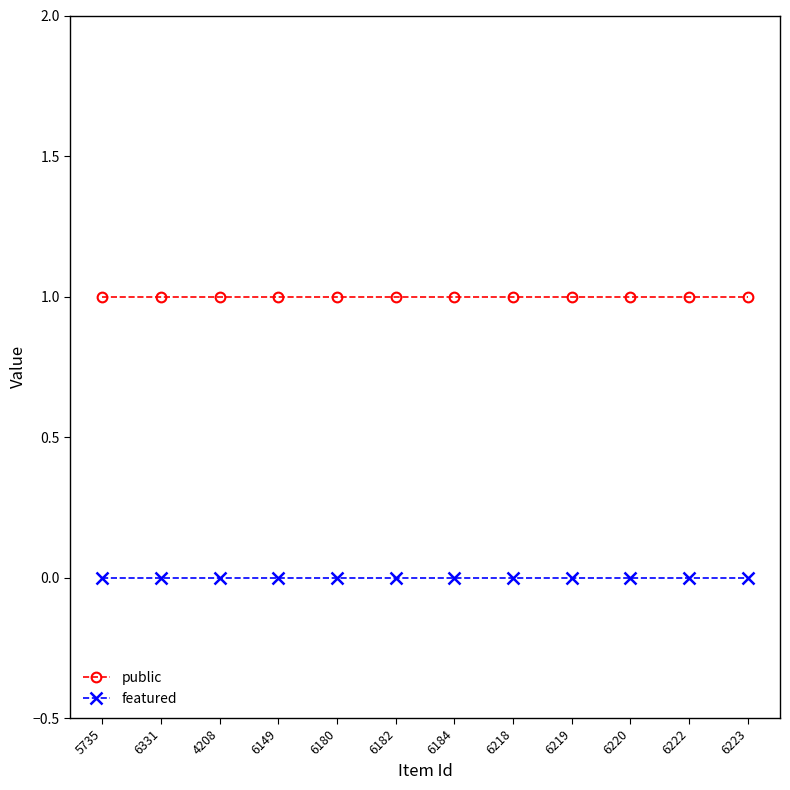

How many lines are shown in the chart?

2